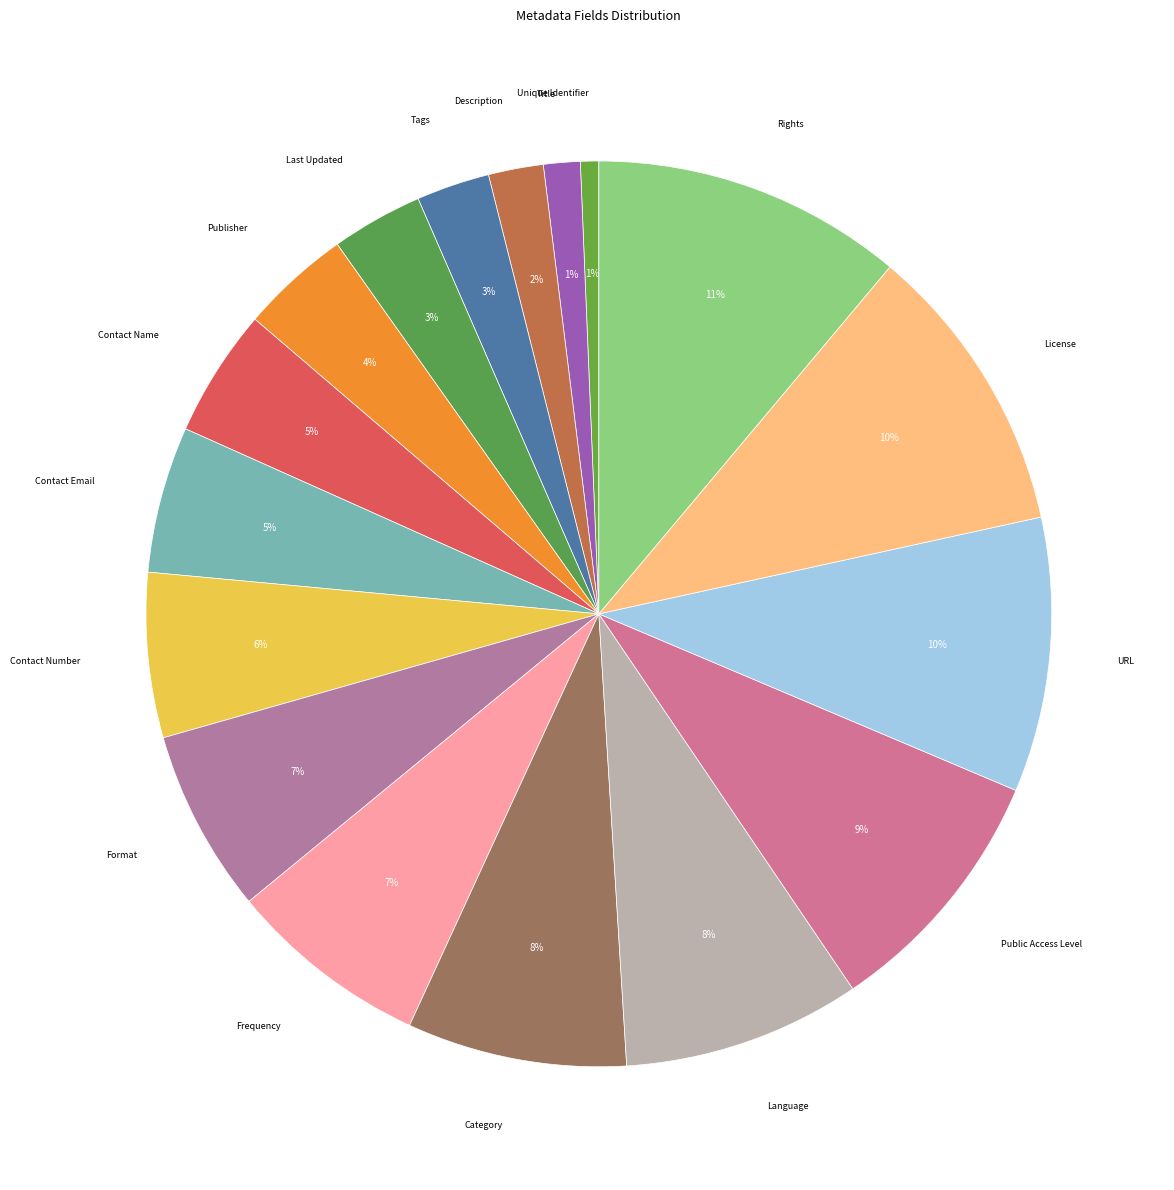

How many slices are in this pie chart?

17